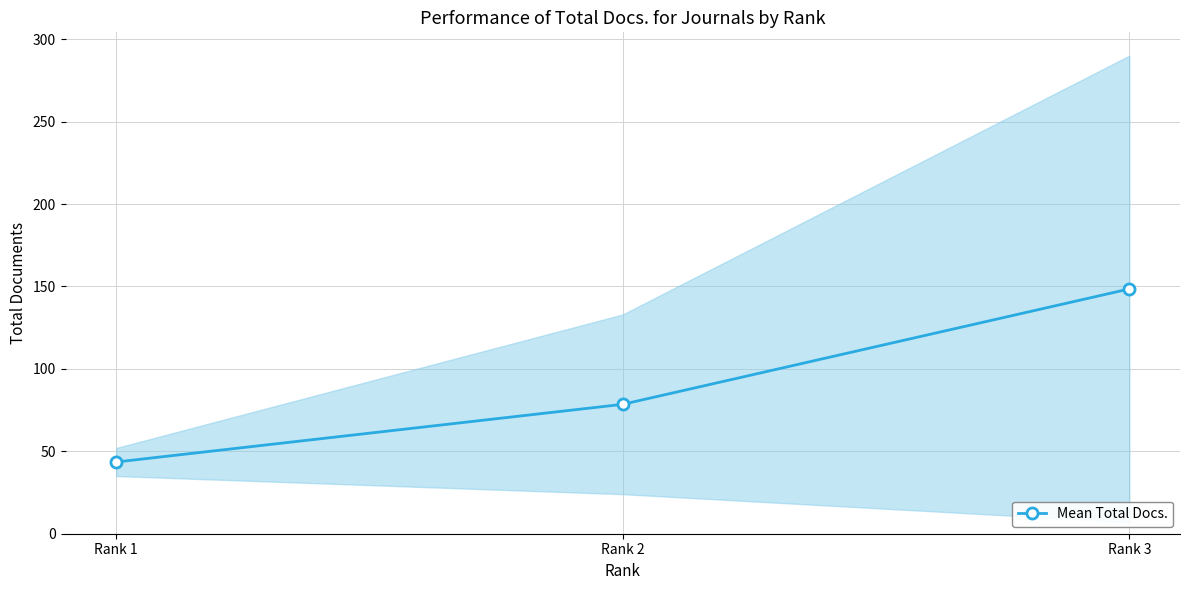

What is the change in value from Rank 1 to Rank 3?

+105.0